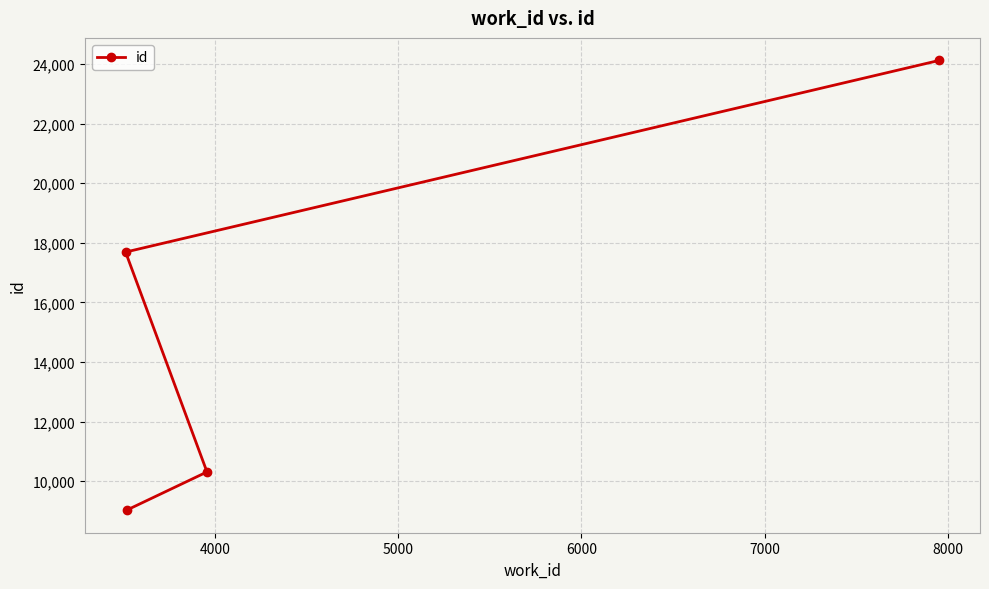

True or false: the data has more than 1 interior local peaks.

False